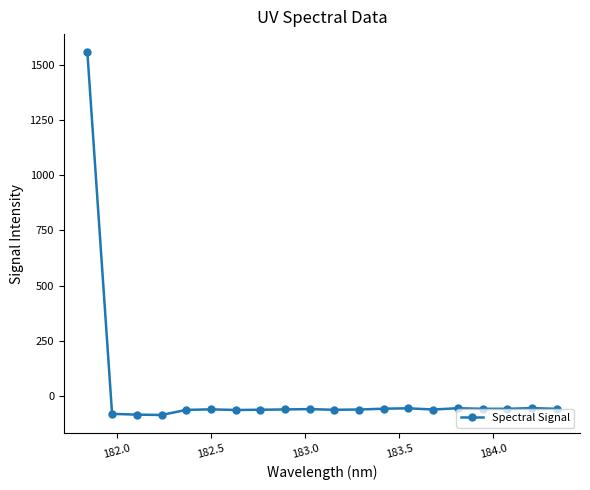

What is the difference between the maximum and second lowest values?

1641.1